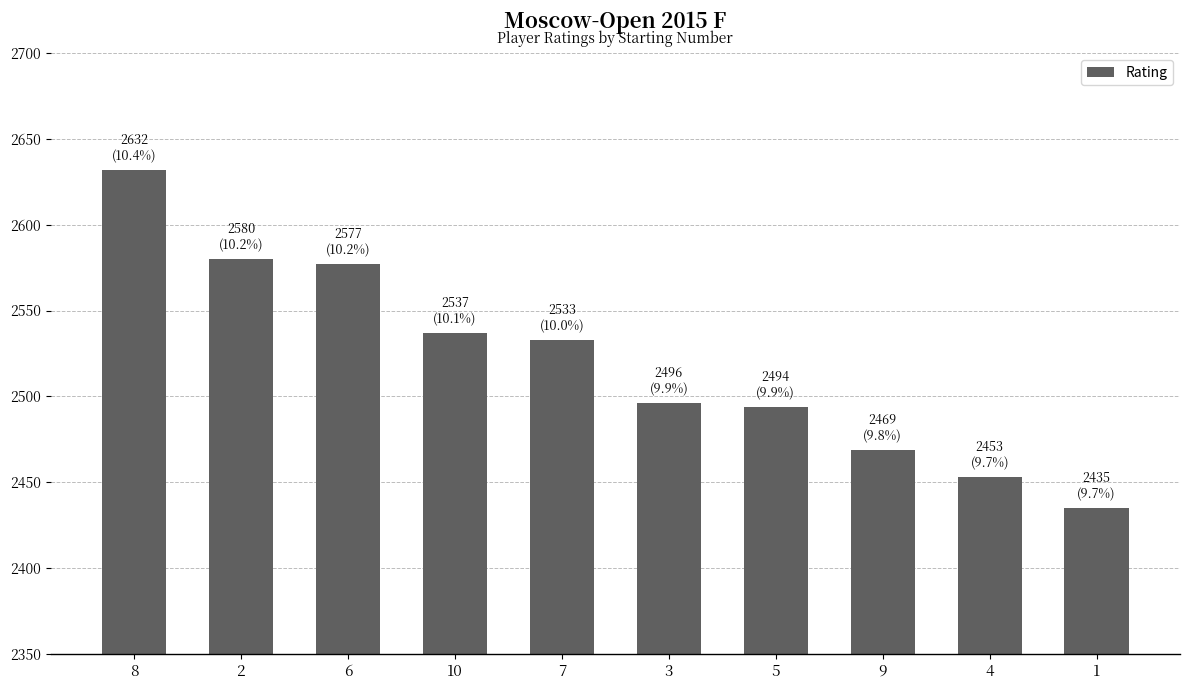

Reading left to right, list all the values displayed in this chart.

8=2632	2=2580	6=2577	10=2537	7=2533	3=2496	5=2494	9=2469	4=2453	1=2435